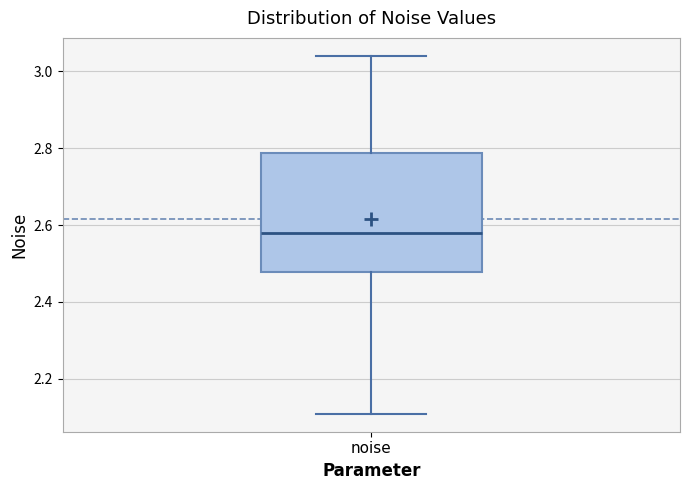

Transcribe this box plot: give where the median line is, the range the box spans, and where the two whiskers end, as read against the y-axis. The values are not printed on the chart, so give them approximately, as read against the axis.

median 2.58, box 2.48 to 2.78, whiskers 2.10 to 3.04